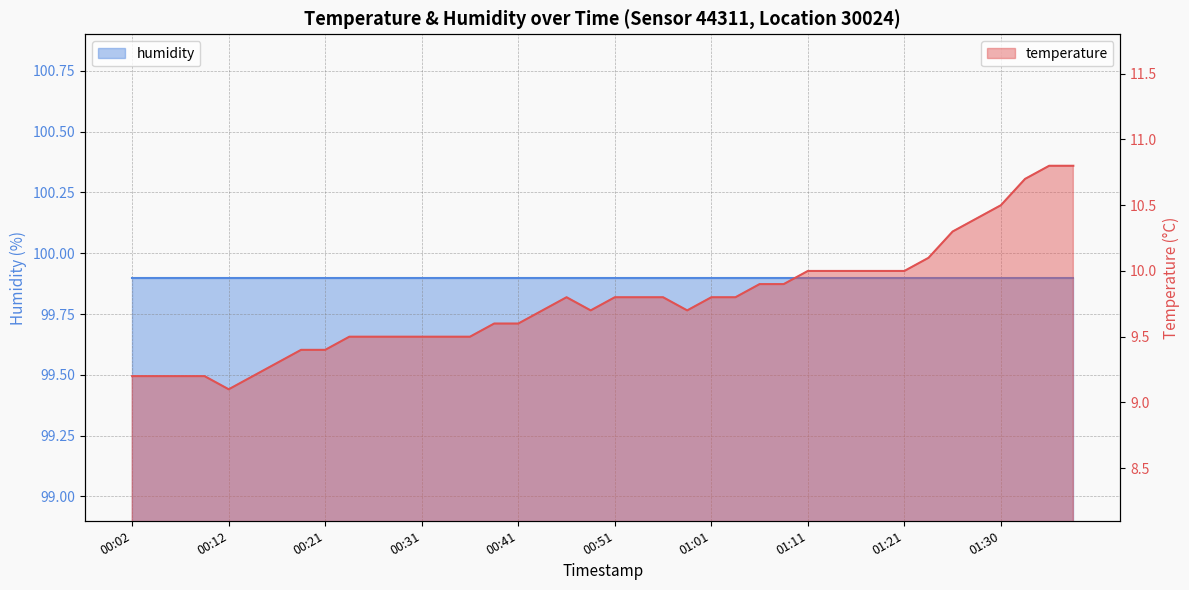

What is the difference between the maximum and minimum values?

1.7